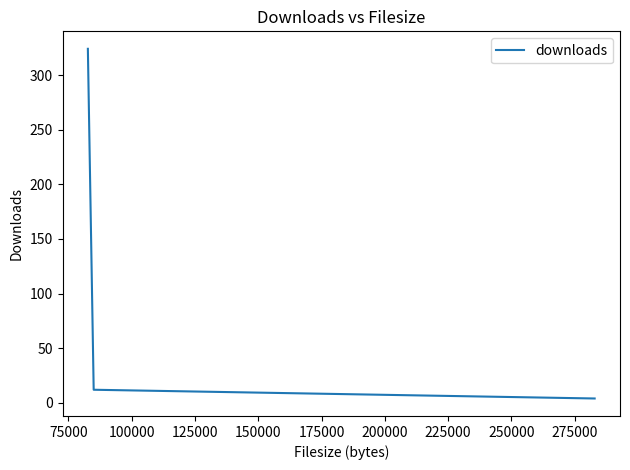

What is the greatest value displayed?

324